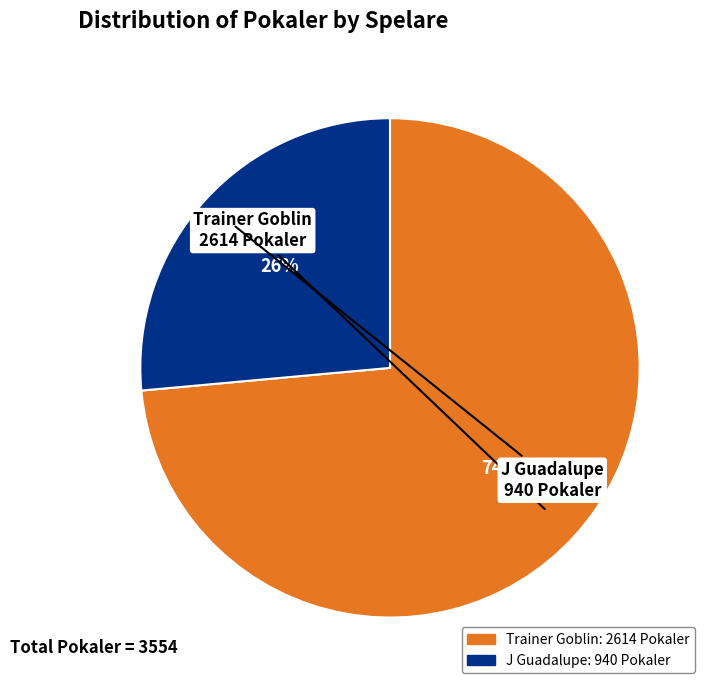

To the nearest percent, what is the average slice percentage?

50%